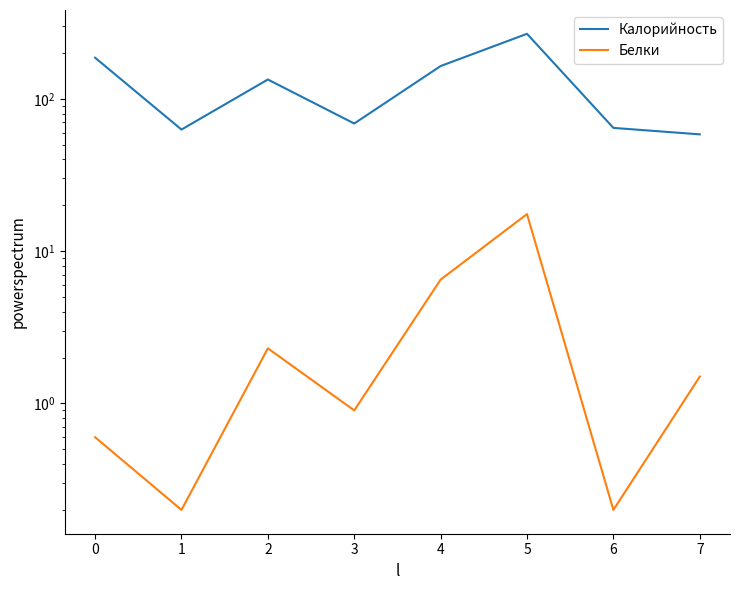

List the labels in order of Белки value, largest first.

5, 4, 2, 7, 3, 0, 1, 6